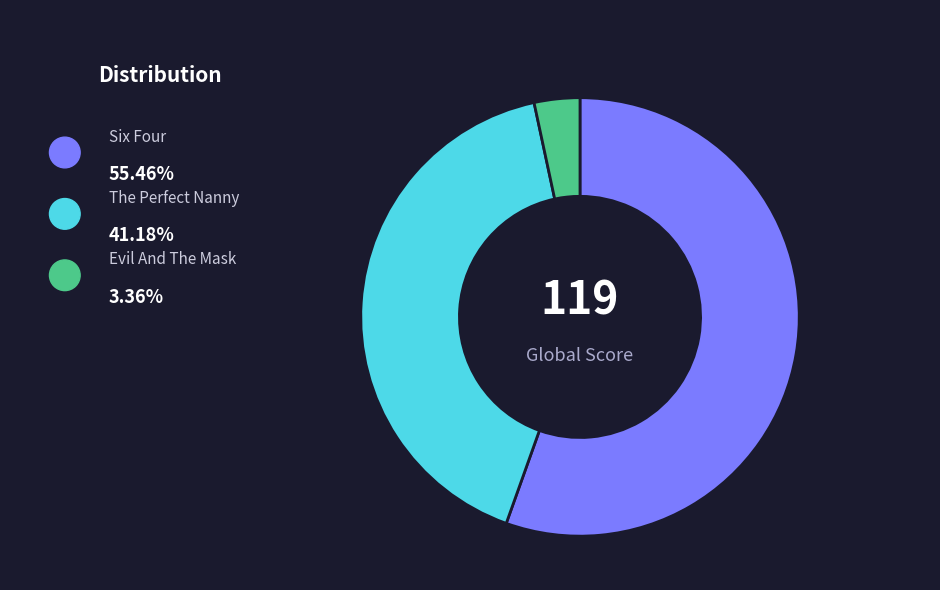

Rank the categories by value from highest to lowest.

Six Four, The Perfect Nanny, Evil And The Mask